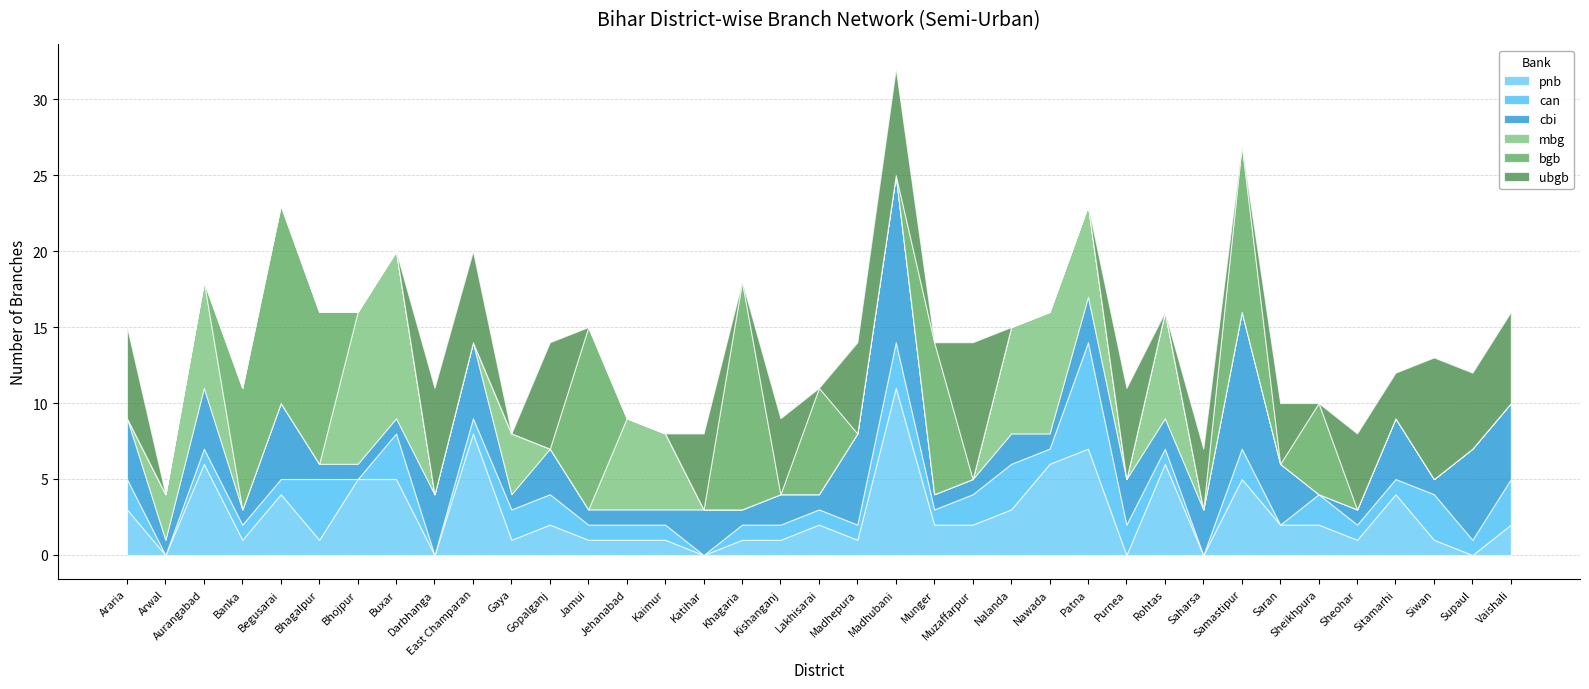

Reading right to left, extract all data points from this chart.

pnb: Vaishali=2	Supaul=0	Siwan=1	Sitamarhi=4	Sheohar=1	Sheikhpura=2	Saran=2	Samastipur=5	Saharsa=0	Rohtas=6	Purnea=0	Patna=7	Nawada=6	Nalanda=3	Muzaffarpur=2	Munger=2	Madhubani=11	Madhepura=1	Lakhisarai=2	Kishanganj=1	Khagaria=1	Katihar=0	Kaimur=1	Jehanabad=1	Jamui=1	Gopalganj=2	Gaya=1	East Champaran=8	Darbhanga=0	Buxar=5	Bhojpur=5	Bhagalpur=1	Begusarai=4	Banka=1	Aurangabad=6	Arwal=0	Araria=3
can: Vaishali=3	Supaul=1	Siwan=3	Sitamarhi=1	Sheohar=1	Sheikhpura=2	Saran=0	Samastipur=2	Saharsa=0	Rohtas=1	Purnea=2	Patna=7	Nawada=1	Nalanda=3	Muzaffarpur=2	Munger=1	Madhubani=3	Madhepura=1	Lakhisarai=1	Kishanganj=1	Khagaria=1	Katihar=0	Kaimur=1	Jehanabad=1	Jamui=1	Gopalganj=2	Gaya=2	East Champaran=1	Darbhanga=0	Buxar=3	Bhojpur=0	Bhagalpur=4	Begusarai=1	Banka=1	Aurangabad=1	Arwal=0	Araria=2
cbi: Vaishali=5	Supaul=6	Siwan=1	Sitamarhi=4	Sheohar=1	Sheikhpura=0	Saran=4	Samastipur=9	Saharsa=3	Rohtas=2	Purnea=3	Patna=3	Nawada=1	Nalanda=2	Muzaffarpur=1	Munger=1	Madhubani=11	Madhepura=6	Lakhisarai=1	Kishanganj=2	Khagaria=1	Katihar=3	Kaimur=1	Jehanabad=1	Jamui=1	Gopalganj=3	Gaya=1	East Champaran=5	Darbhanga=4	Buxar=1	Bhojpur=1	Bhagalpur=1	Begusarai=5	Banka=1	Aurangabad=4	Arwal=1	Araria=4
mbg: Vaishali=0	Supaul=0	Siwan=0	Sitamarhi=0	Sheohar=0	Sheikhpura=0	Saran=0	Samastipur=0	Saharsa=0	Rohtas=7	Purnea=0	Patna=6	Nawada=8	Nalanda=7	Muzaffarpur=0	Munger=0	Madhubani=0	Madhepura=0	Lakhisarai=0	Kishanganj=0	Khagaria=0	Katihar=0	Kaimur=5	Jehanabad=6	Jamui=0	Gopalganj=0	Gaya=4	East Champaran=0	Darbhanga=0	Buxar=11	Bhojpur=10	Bhagalpur=0	Begusarai=0	Banka=0	Aurangabad=7	Arwal=3	Araria=0
bgb: Vaishali=0	Supaul=0	Siwan=0	Sitamarhi=0	Sheohar=0	Sheikhpura=6	Saran=0	Samastipur=11	Saharsa=0	Rohtas=0	Purnea=0	Patna=0	Nawada=0	Nalanda=0	Muzaffarpur=0	Munger=10	Madhubani=0	Madhepura=0	Lakhisarai=7	Kishanganj=0	Khagaria=15	Katihar=0	Kaimur=0	Jehanabad=0	Jamui=12	Gopalganj=0	Gaya=0	East Champaran=0	Darbhanga=0	Buxar=0	Bhojpur=0	Bhagalpur=10	Begusarai=13	Banka=8	Aurangabad=0	Arwal=0	Araria=0
ubgb: Vaishali=6	Supaul=5	Siwan=8	Sitamarhi=3	Sheohar=5	Sheikhpura=0	Saran=4	Samastipur=0	Saharsa=4	Rohtas=0	Purnea=6	Patna=0	Nawada=0	Nalanda=0	Muzaffarpur=9	Munger=0	Madhubani=7	Madhepura=6	Lakhisarai=0	Kishanganj=5	Khagaria=0	Katihar=5	Kaimur=0	Jehanabad=0	Jamui=0	Gopalganj=7	Gaya=0	East Champaran=6	Darbhanga=7	Buxar=0	Bhojpur=0	Bhagalpur=0	Begusarai=0	Banka=0	Aurangabad=0	Arwal=0	Araria=6